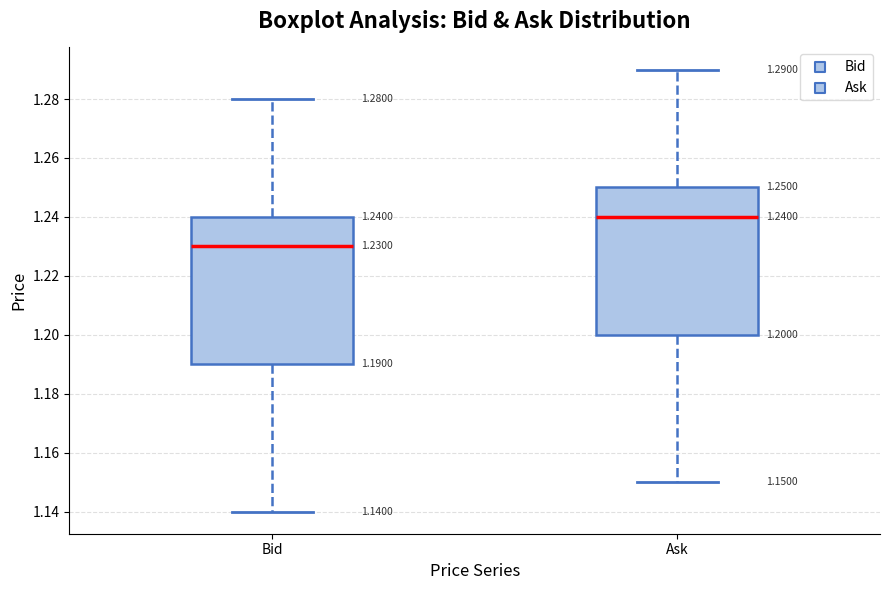

Which box's median line is the lowest?

Bid